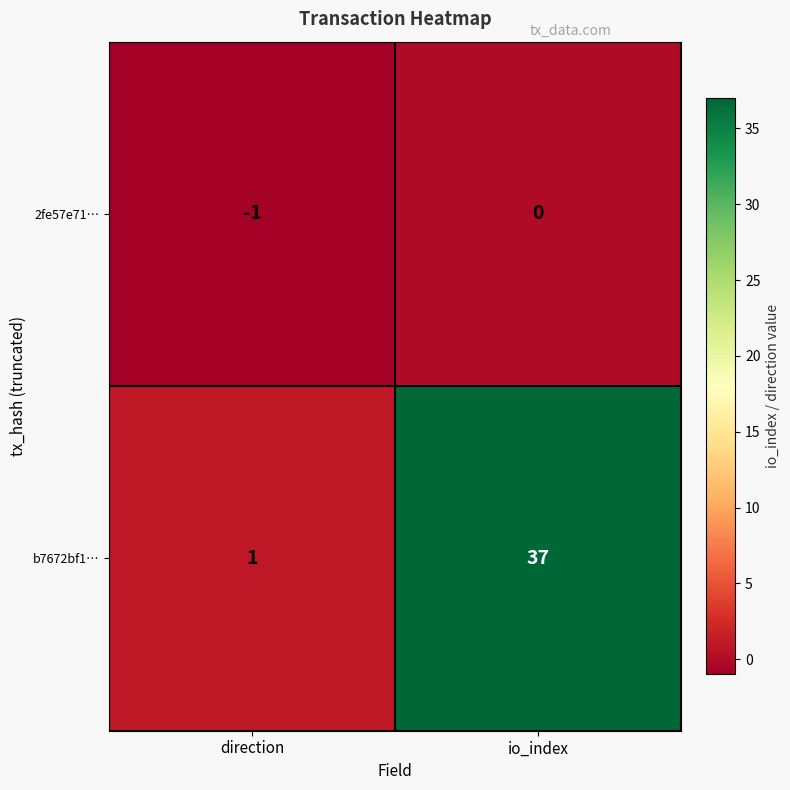

Reading left to right, list all the values displayed in this chart.

2fe57e71…: -1	0
b7672bf1…: 1	37